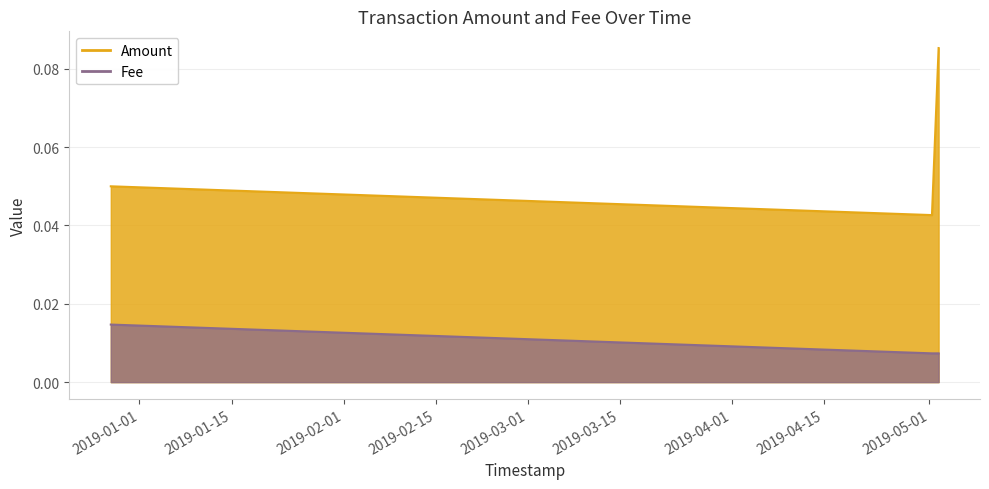

What is the label of the 1st point from the right?

2019-05-02 09:20:10